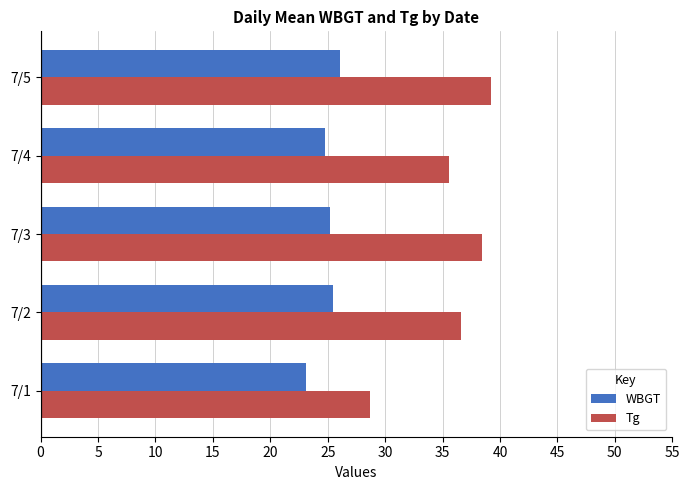

Which category has the lowest value across all series?

7/1